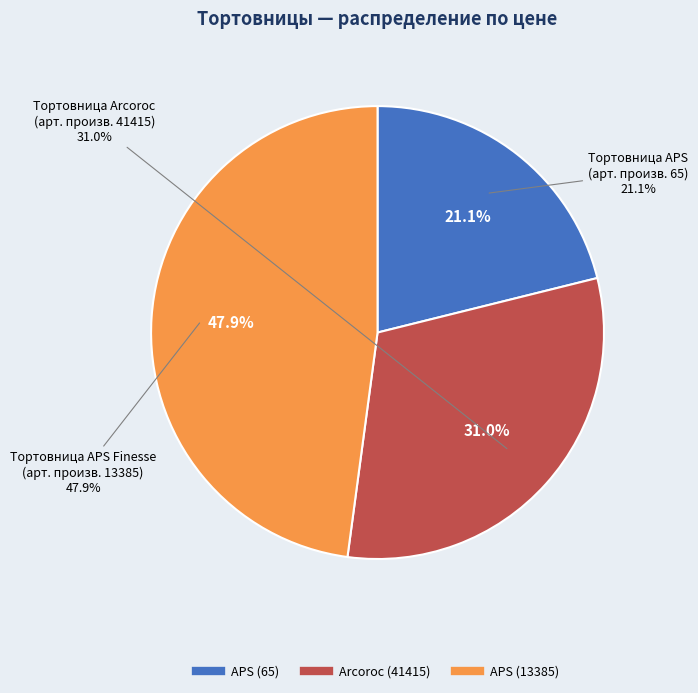

What percentage is the APS (65) slice, to the nearest percent?

21%